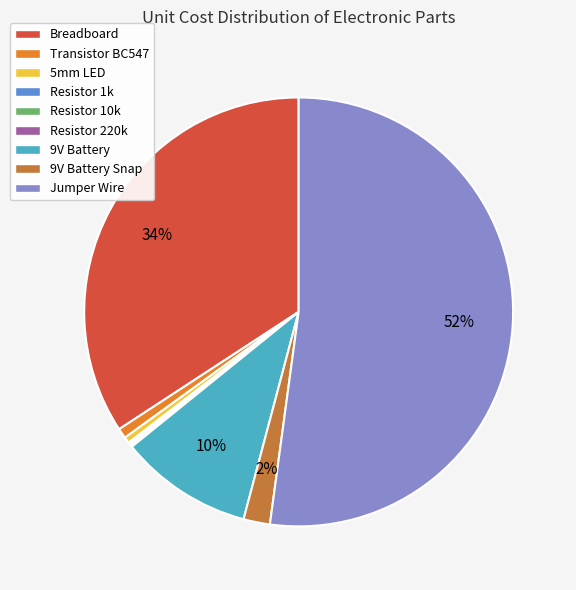

Between Transistor BC547 and Breadboard, which is larger?

Breadboard